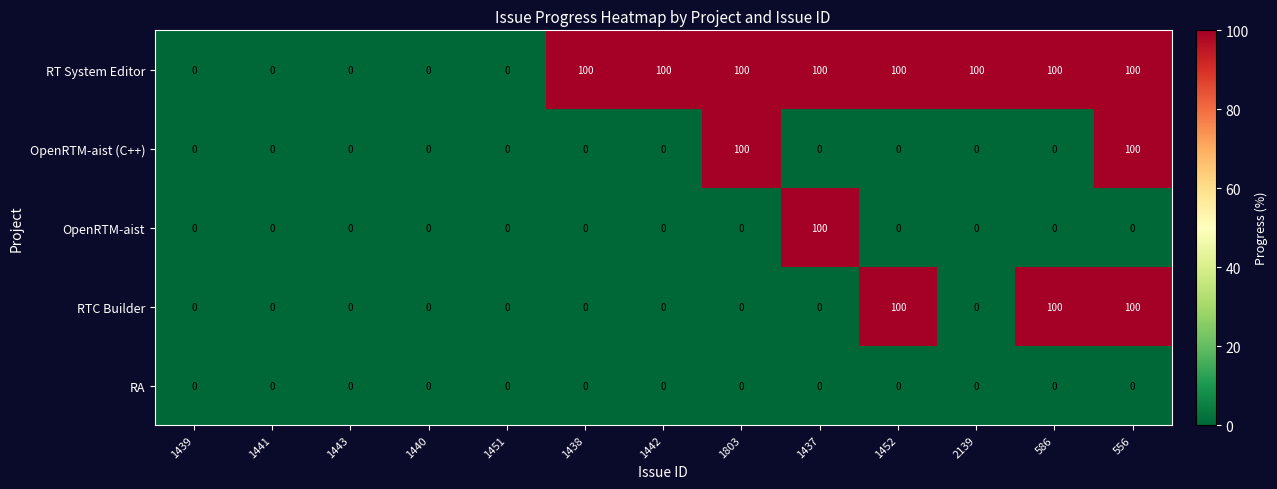

How many distinct data groups are displayed?

5